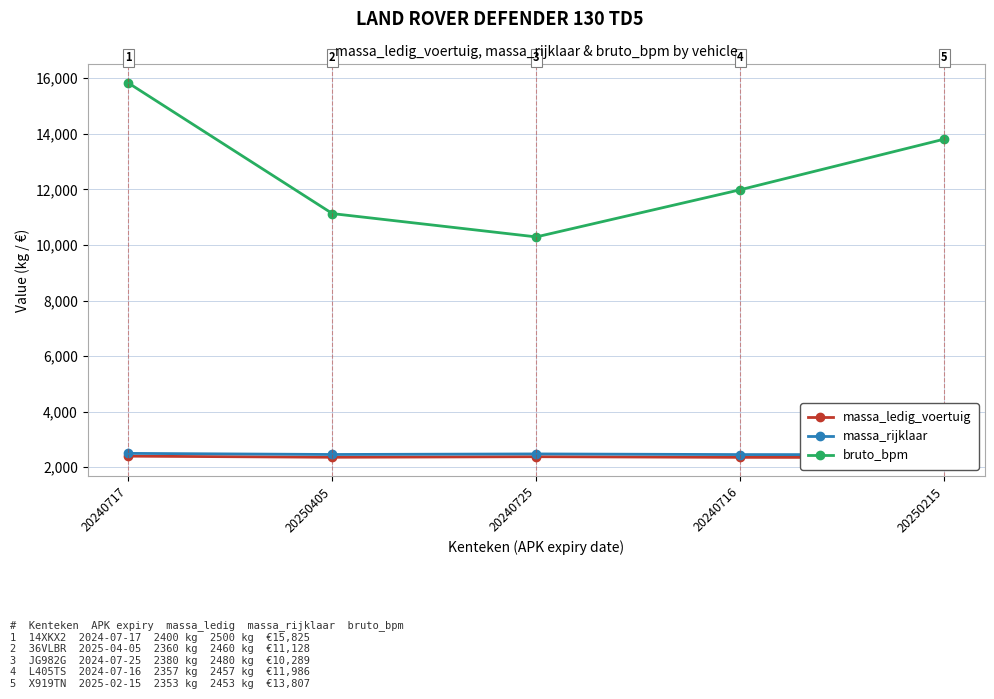

What is the label of the 1st point from the left?

20240717